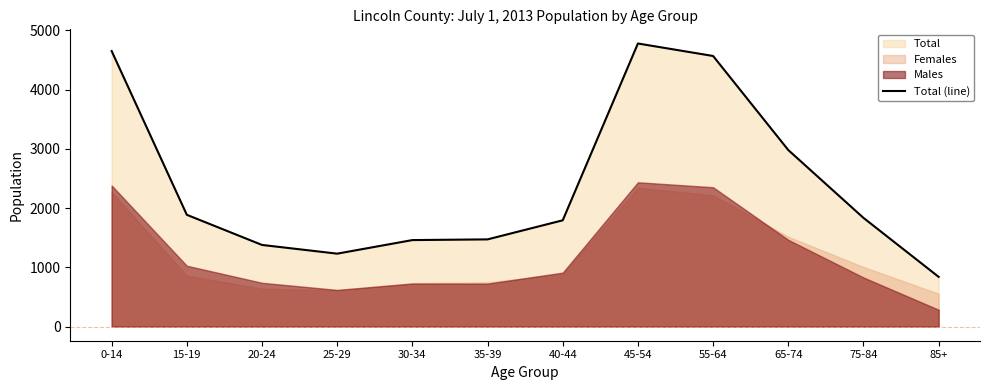

Rank the categories by value from lowest to highest.

85+, 25-29, 20-24, 30-34, 35-39, 40-44, 75-84, 15-19, 65-74, 55-64, 0-14, 45-54